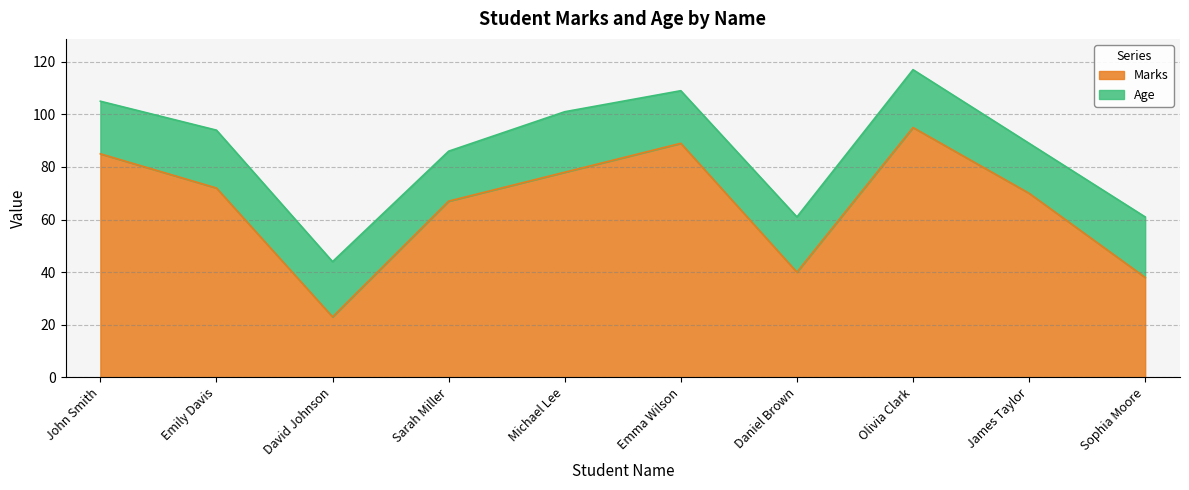

The chart shows a value of 40 at Daniel Brown. True or false?

True